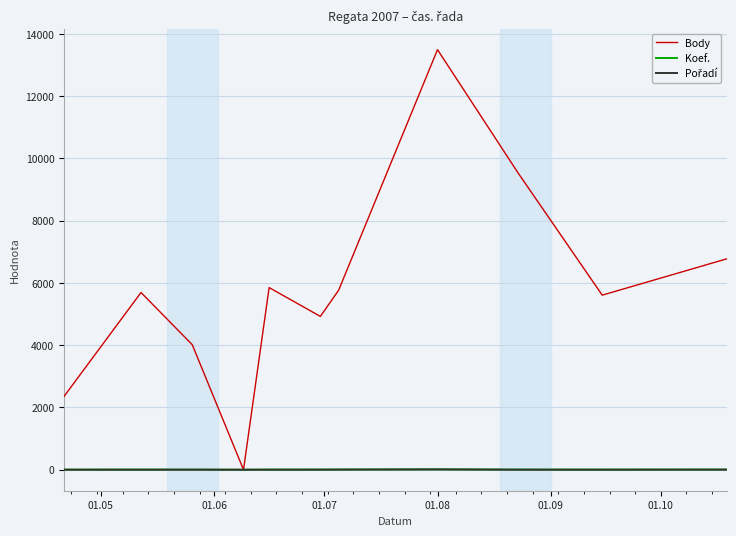

Which series has the largest total across all categories?

Body